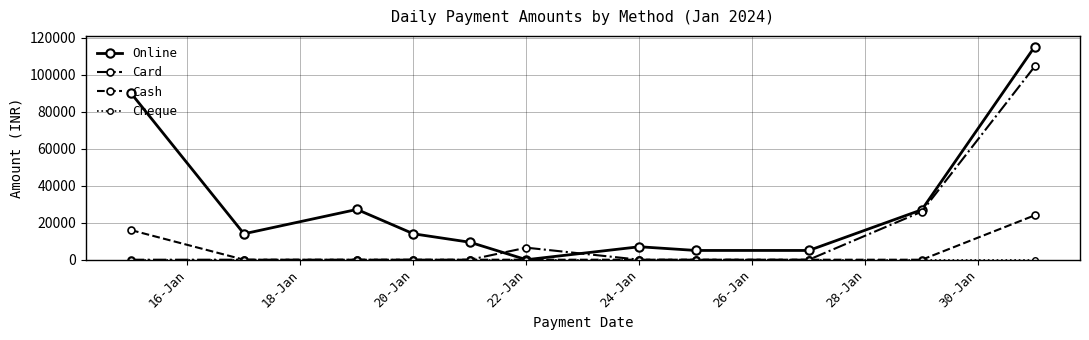

Which series has the largest range (max minus min)?

Online